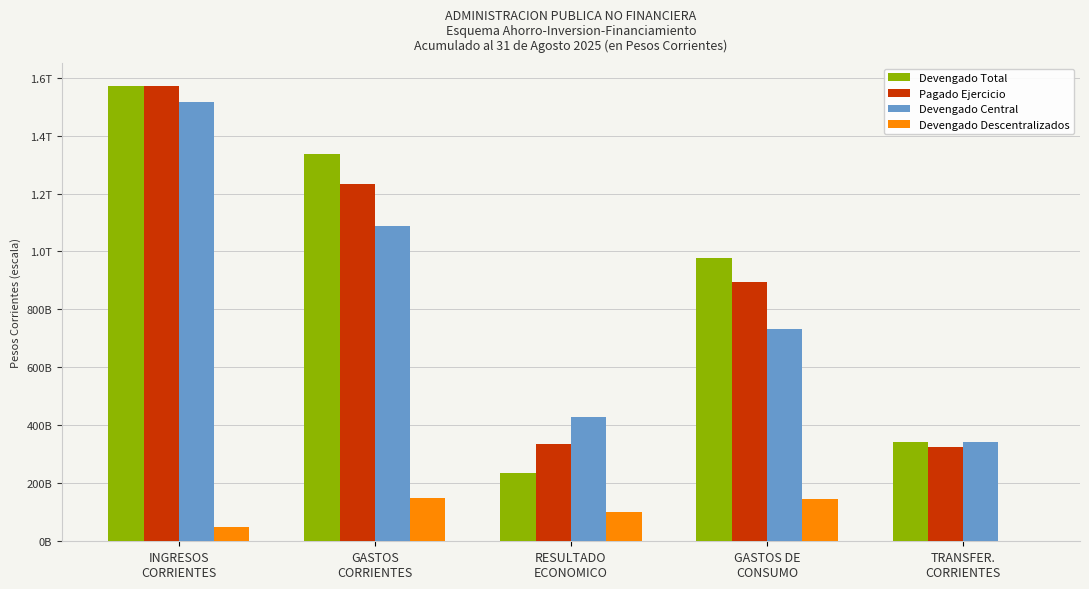

What is the lowest value of the Devengado Central series?

341866703656.3